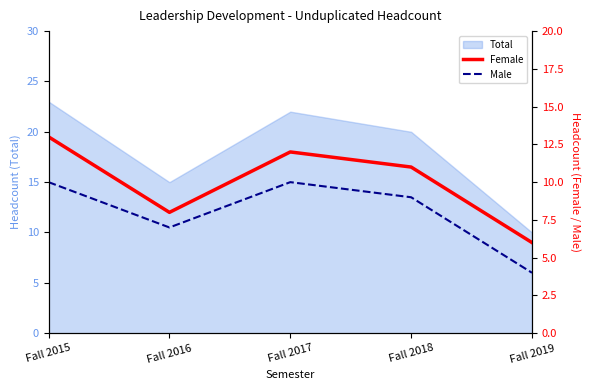

Where does the Male series first go above 9?

Fall 2015